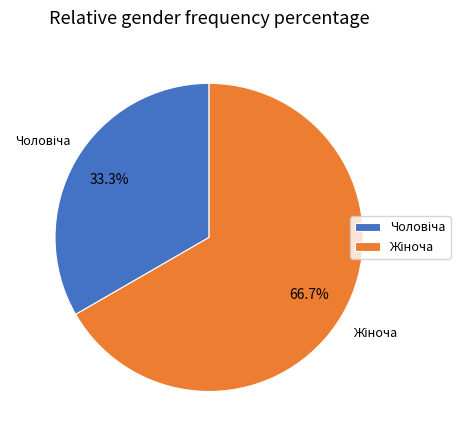

Does any single category account for the majority?

Yes